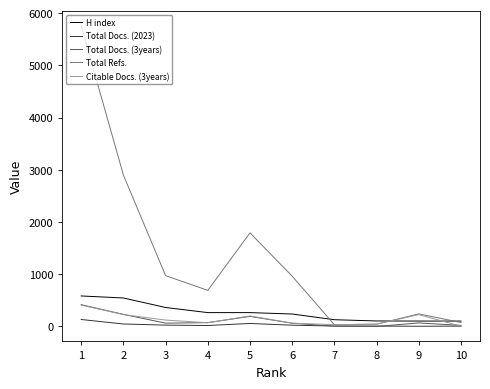

Between which two adjacent categories do Citable Docs. (3years) and Total Docs. (3years) first intersect?

10 and 9